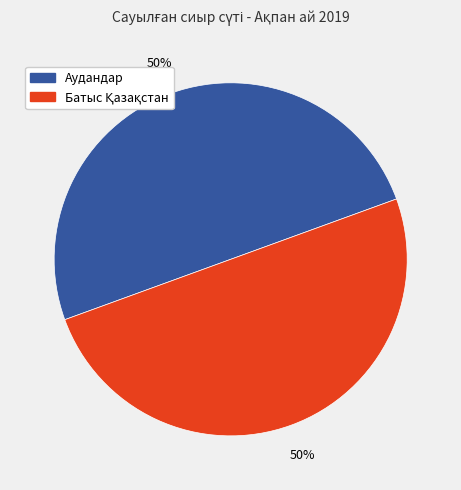

What percentage is the Аудандар slice, to the nearest percent?

50%